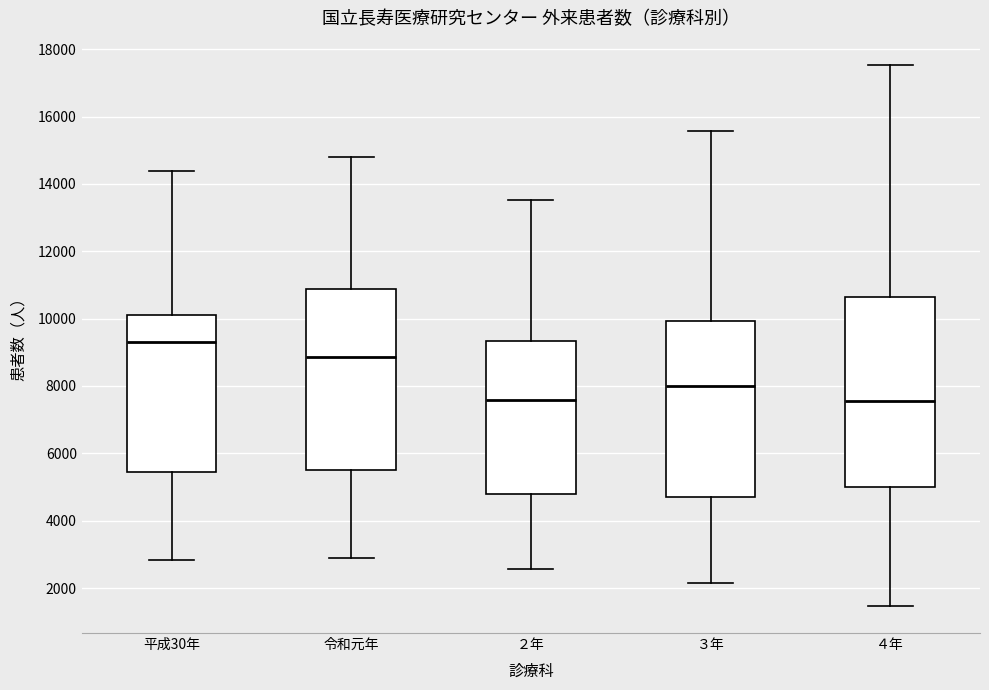

Where does the upper whisker of the box for ３年 end on the y-axis? The values are not printed on the chart, so give them approximately, as read against the axis.

15600